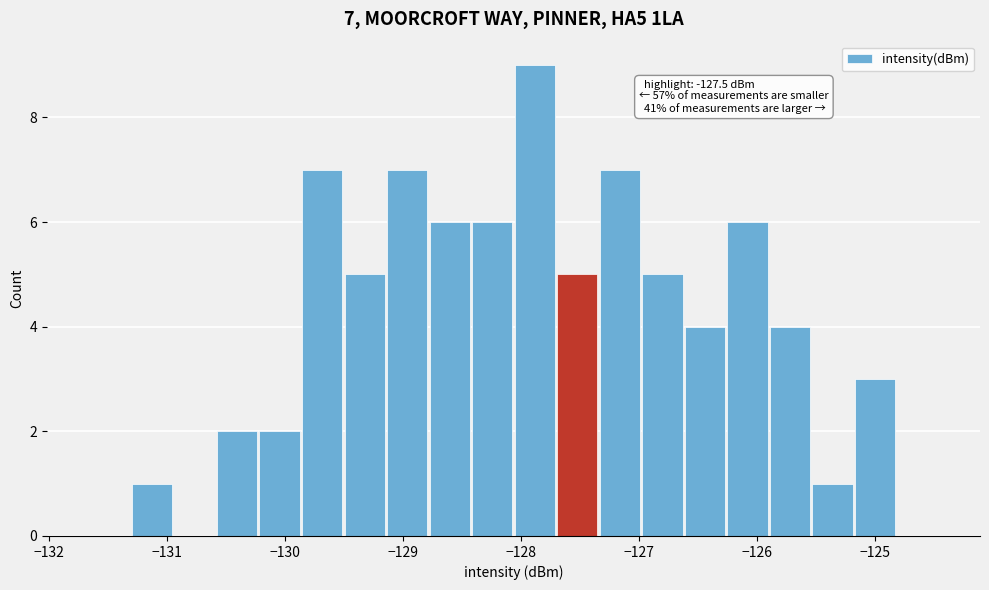

Around what value on the x-axis is the tallest bar? Give the approximate position of its centre, as read against the axis.

-127.9